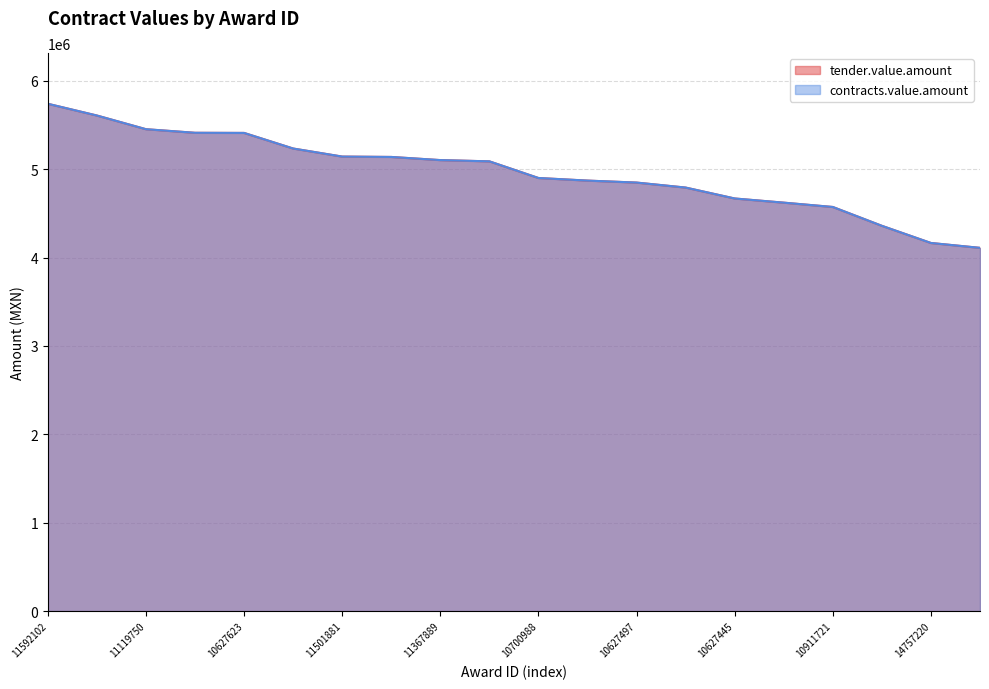

At which label is contracts.value.amount closest to 4924822?

10700988